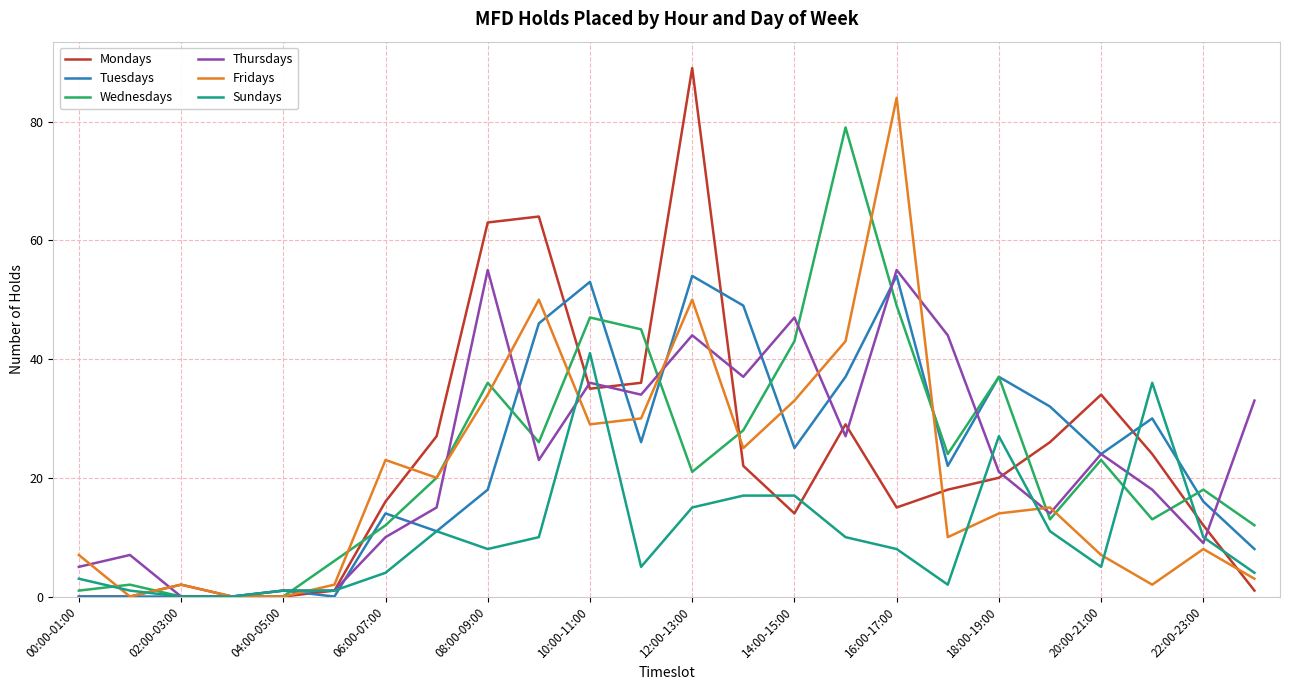

Reading left to right, transcribe all the data shown in this chart.

Mondays: 0	0	2	0	0	1	16	27	63	64	35	36	89	22	14	29	15	18	20	26	34	24	12	1
Tuesdays: 0	0	0	0	1	0	14	11	18	46	53	26	54	49	25	37	54	22	37	32	24	30	16	8
Wednesdays: 1	2	0	0	0	6	12	20	36	26	47	45	21	28	43	79	49	24	37	13	23	13	18	12
Thursdays: 5	7	0	0	1	1	10	15	55	23	36	34	44	37	47	27	55	44	21	14	24	18	9	33
Fridays: 7	0	2	0	0	2	23	20	34	50	29	30	50	25	33	43	84	10	14	15	7	2	8	3
Sundays: 3	1	0	0	1	1	4	11	8	10	41	5	15	17	17	10	8	2	27	11	5	36	10	4